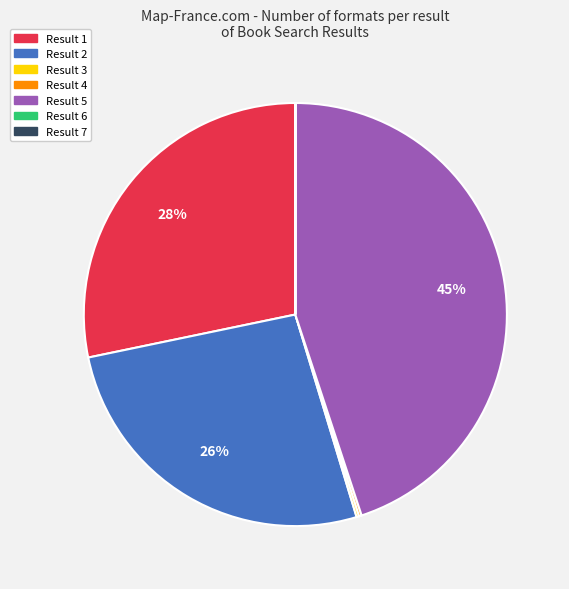

The Result 1 slice represents 17% of the pie. True or false?

False